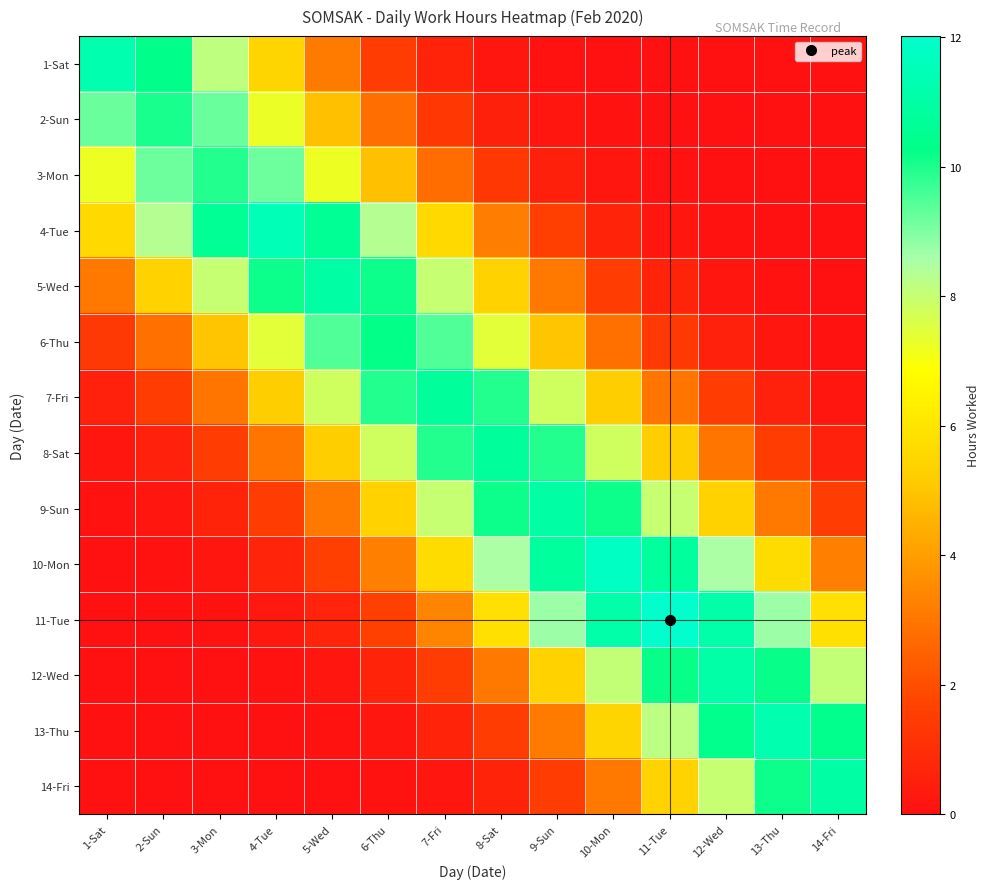

Count the number of data series in this chart.

14